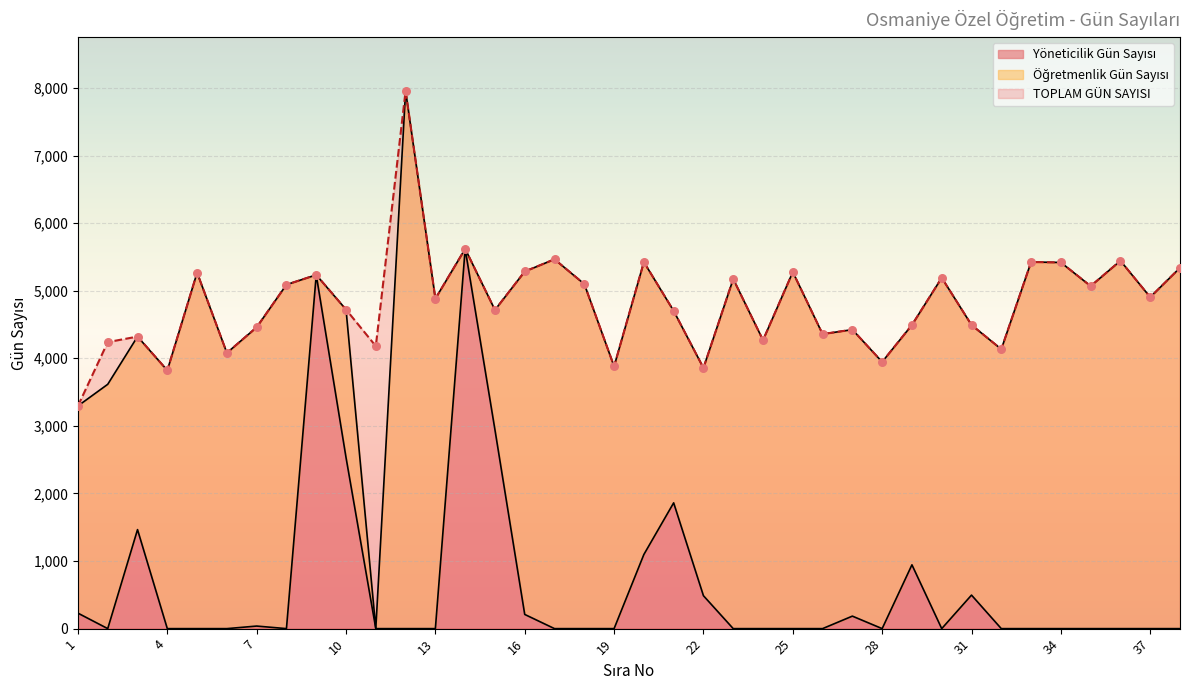

Which series reaches the maximum Y coordinate?

TOPLAM GÜN SAYISI